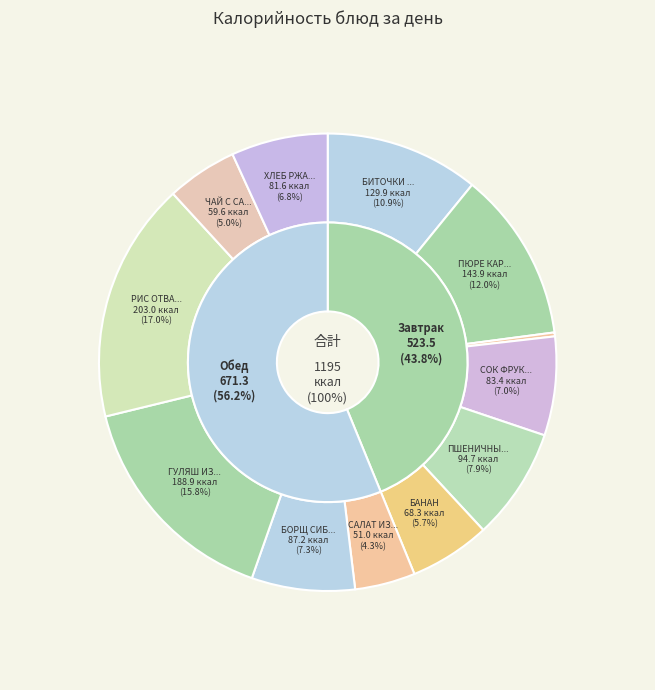

Does any single category account for the majority?

No